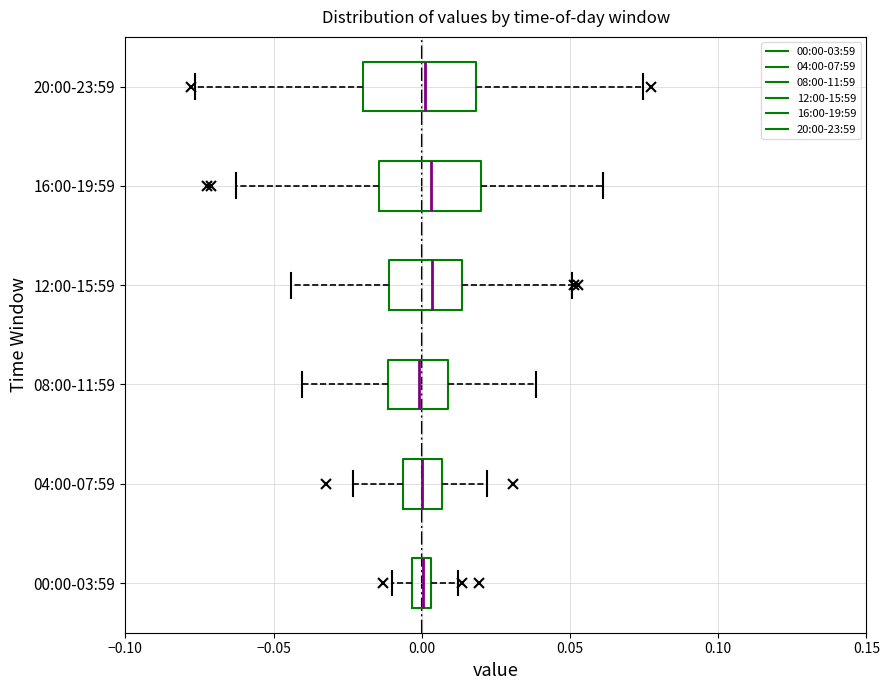

Where is the left edge of the box for 12:00-15:59 on the x-axis? The values are not printed on the chart, so give them approximately, as read against the axis.

-0.010